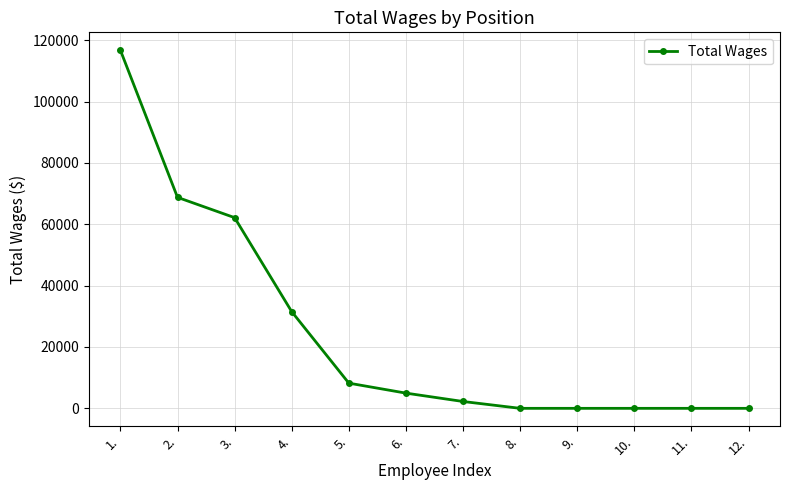

What is the average value?

24552